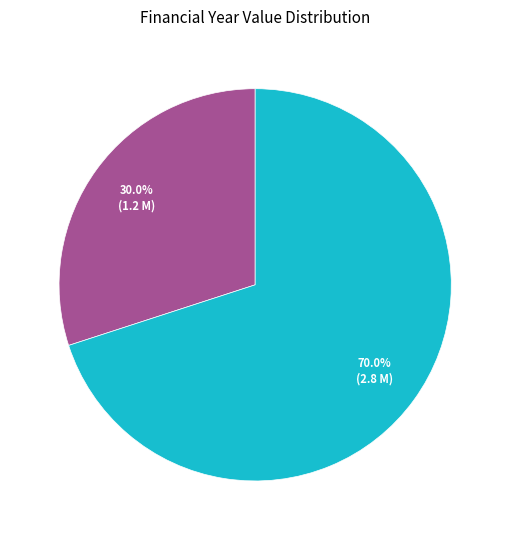

Is there any slice that represents more than half of the pie?

Yes